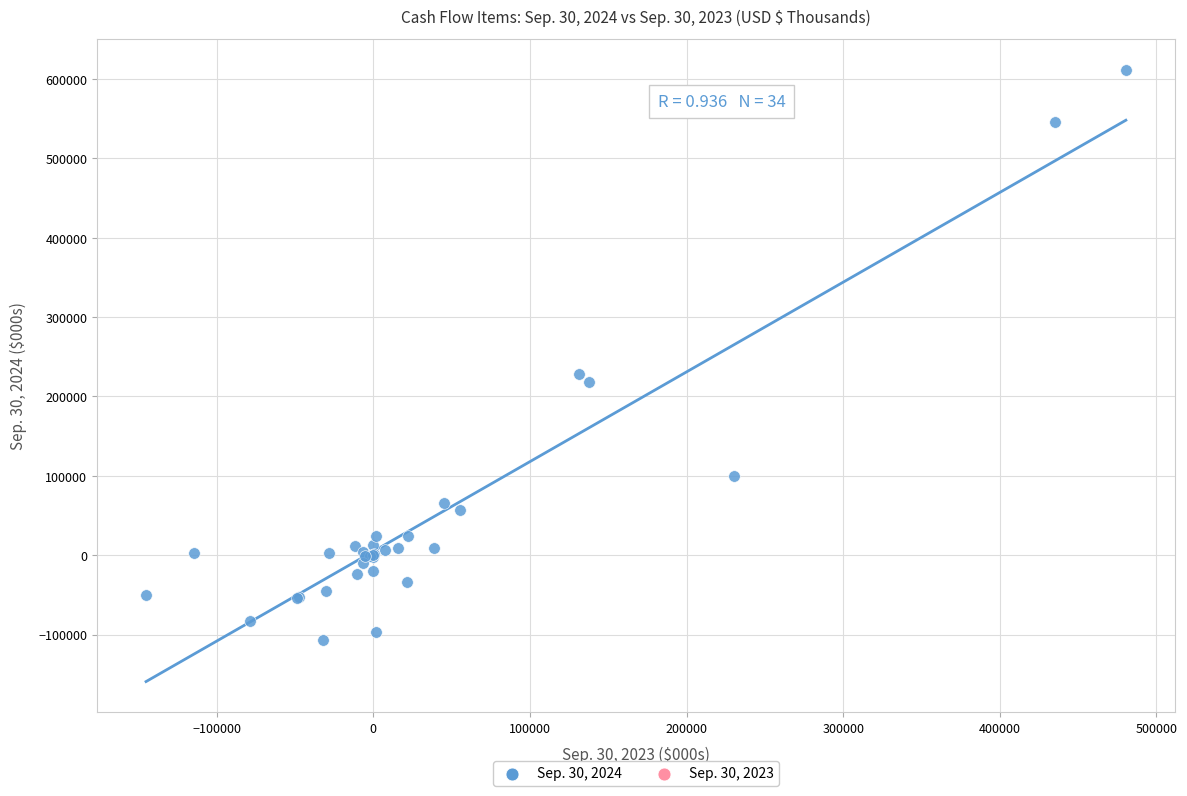

What Y value in the scatter plot is closest to 252182?

227960